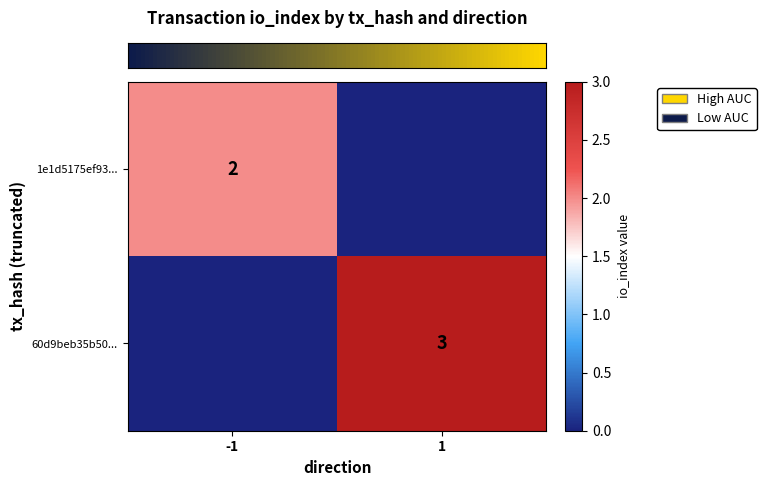

What is the difference between the row_1 values at -1 and 1?

3